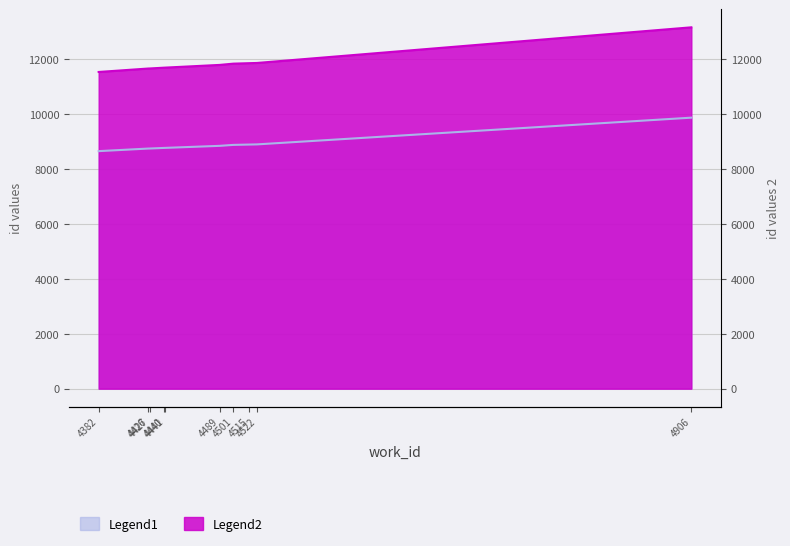

Which category has the highest value across all series?

4906